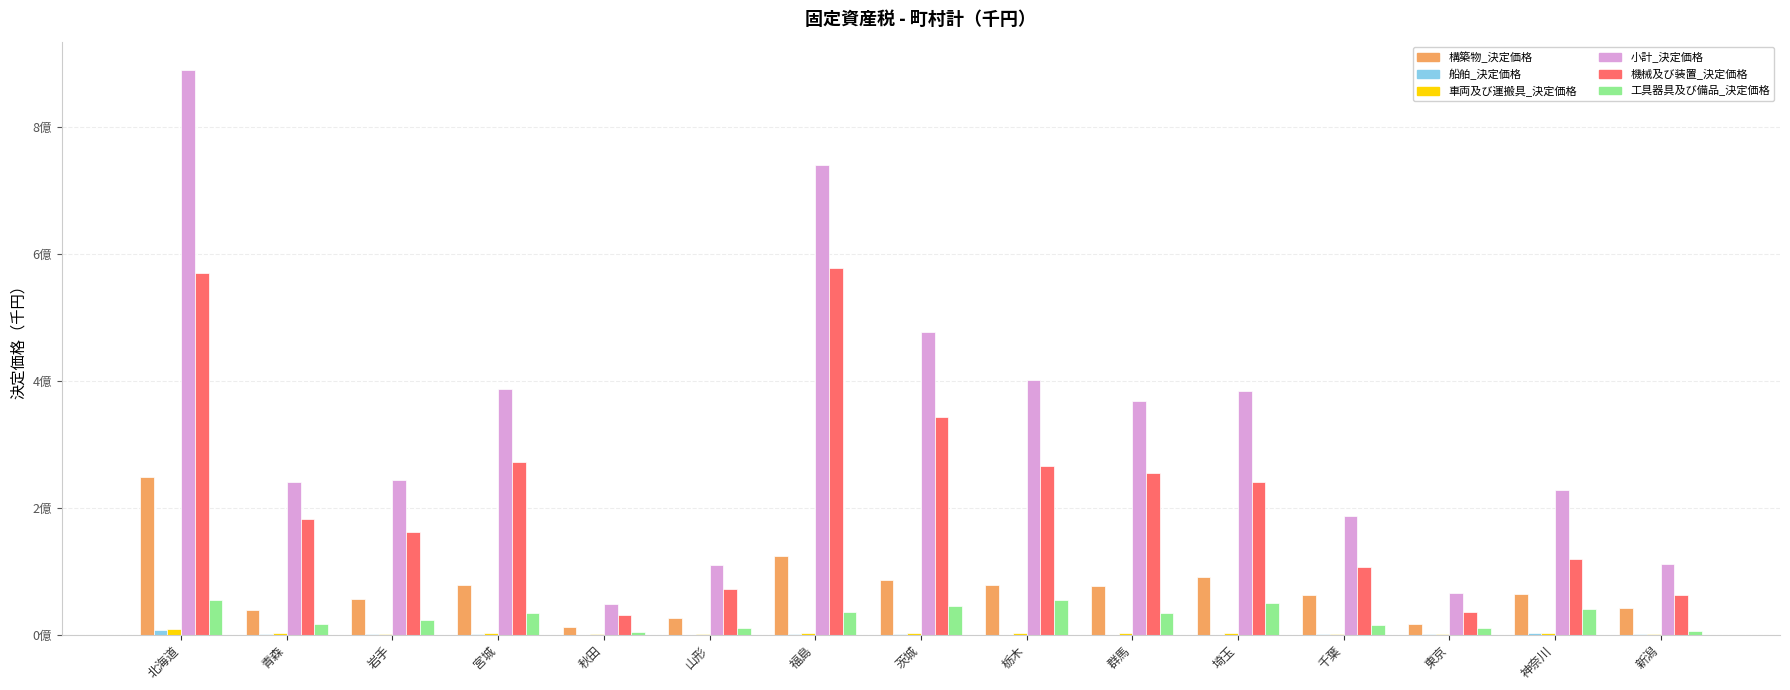

What is the greatest value displayed?

890232094